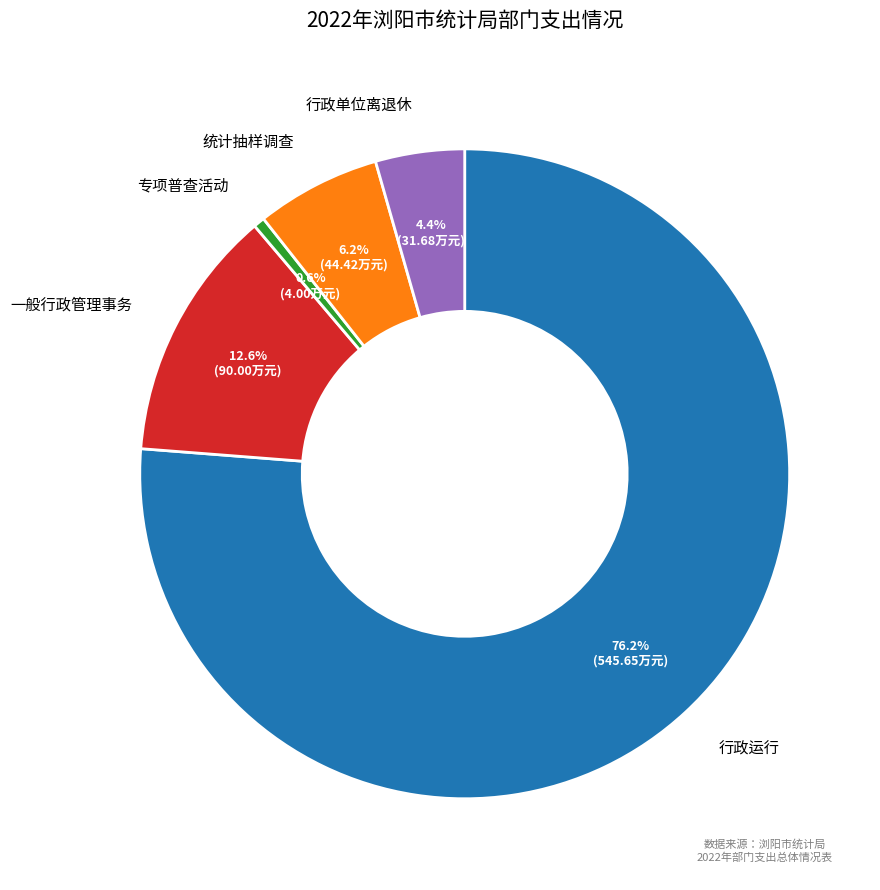

Does any single category account for the majority?

Yes